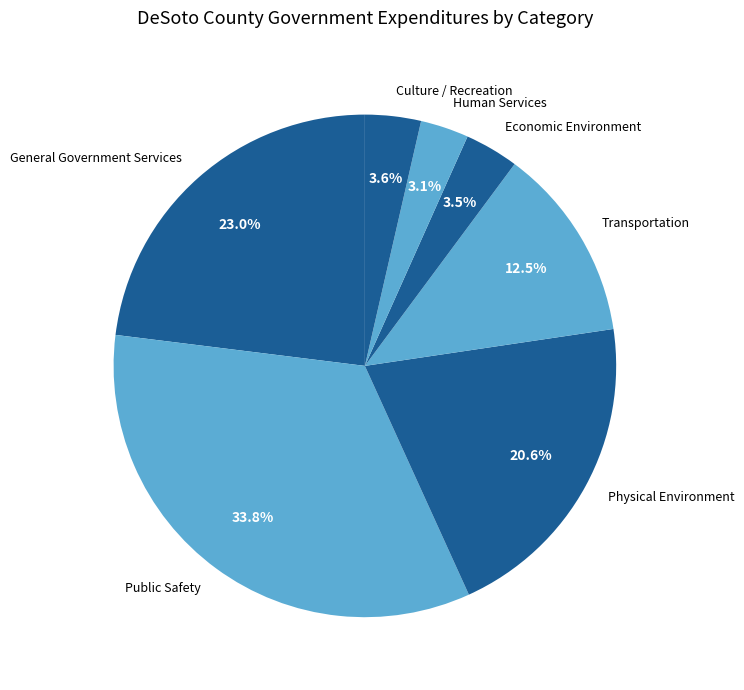

How many segments does this pie chart have?

7